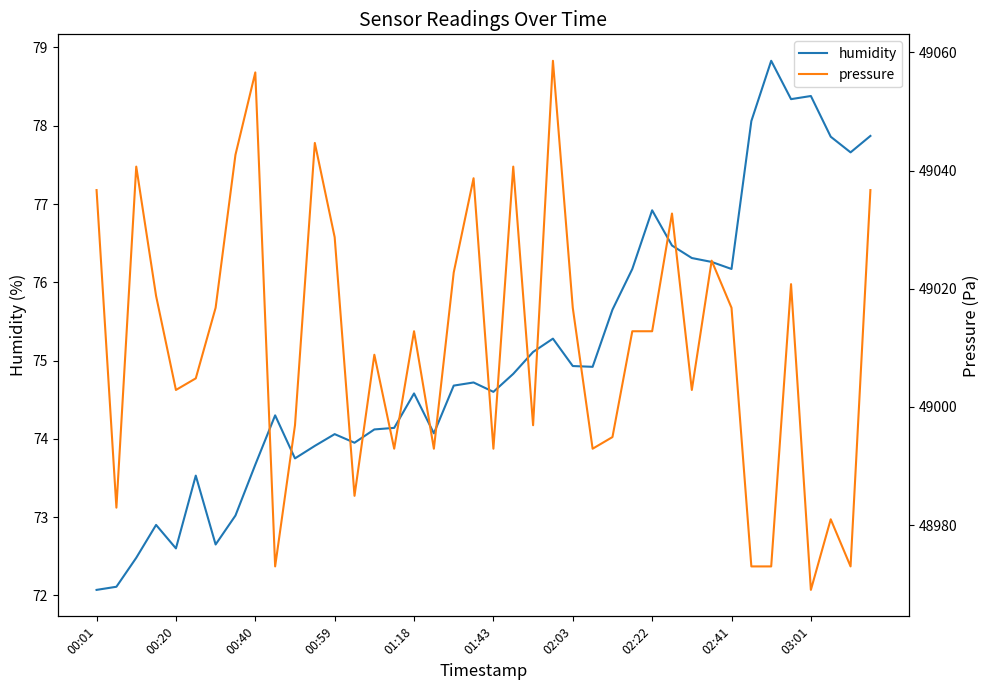

Is this an area chart (filled region under the line)?

No